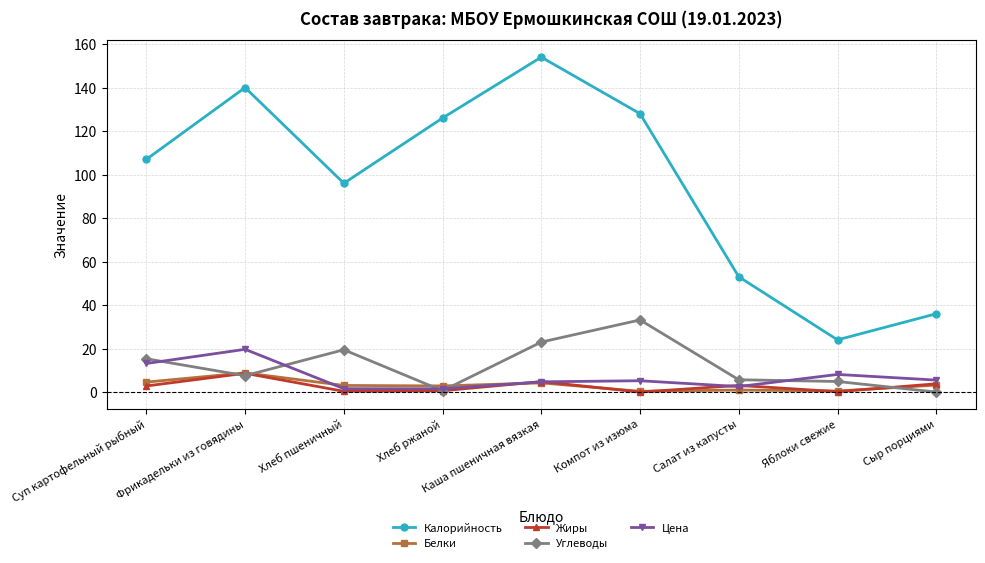

Which series changed the most between Компот из изюма and Сыр порциями?

Калорийность